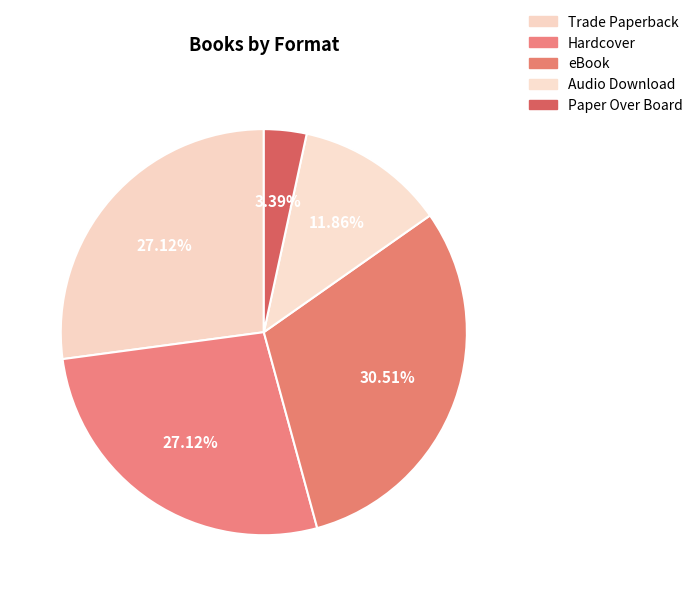

Is it true that eBook is 31% of the pie?

True